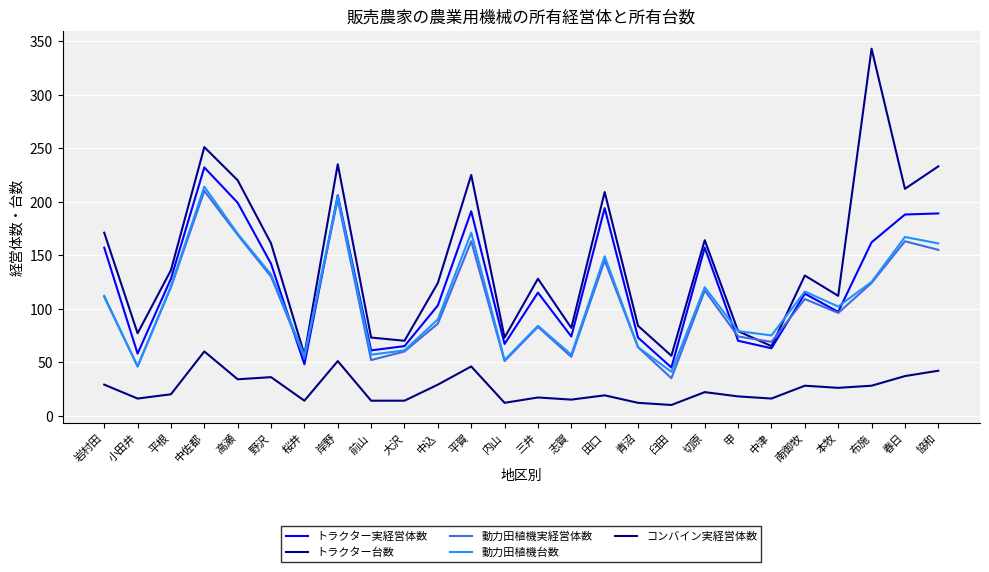

How many lines are shown in the chart?

5